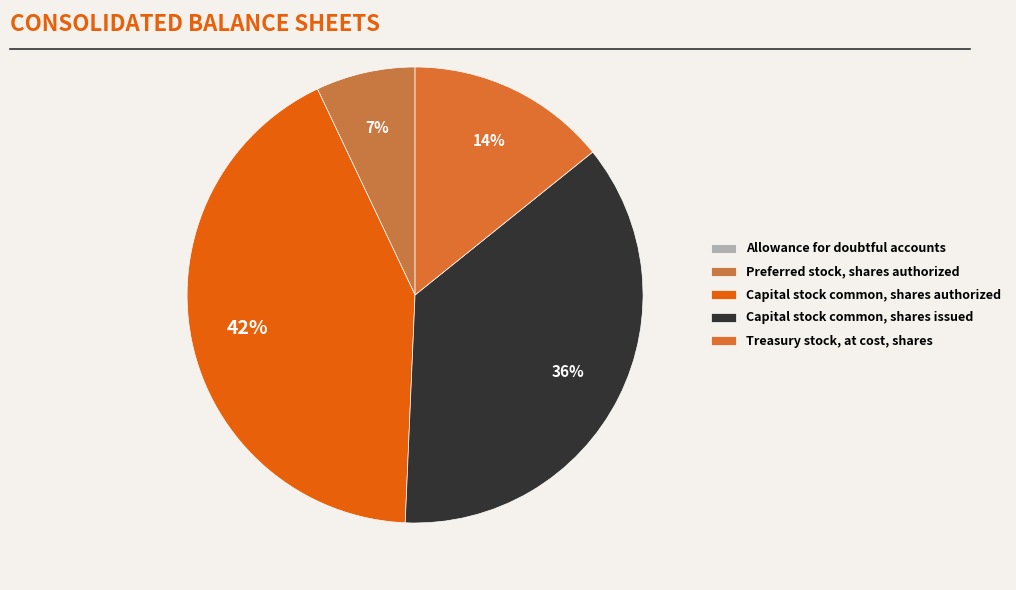

Is there any slice that represents more than half of the pie?

No